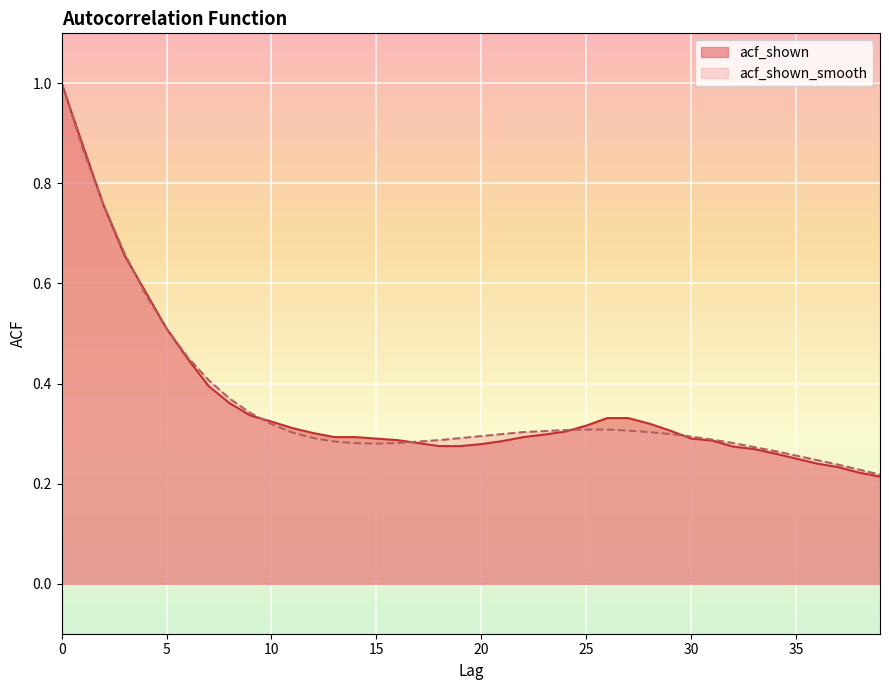

The acf_shown_smooth series shows 0.4 at 38. True or false?

False